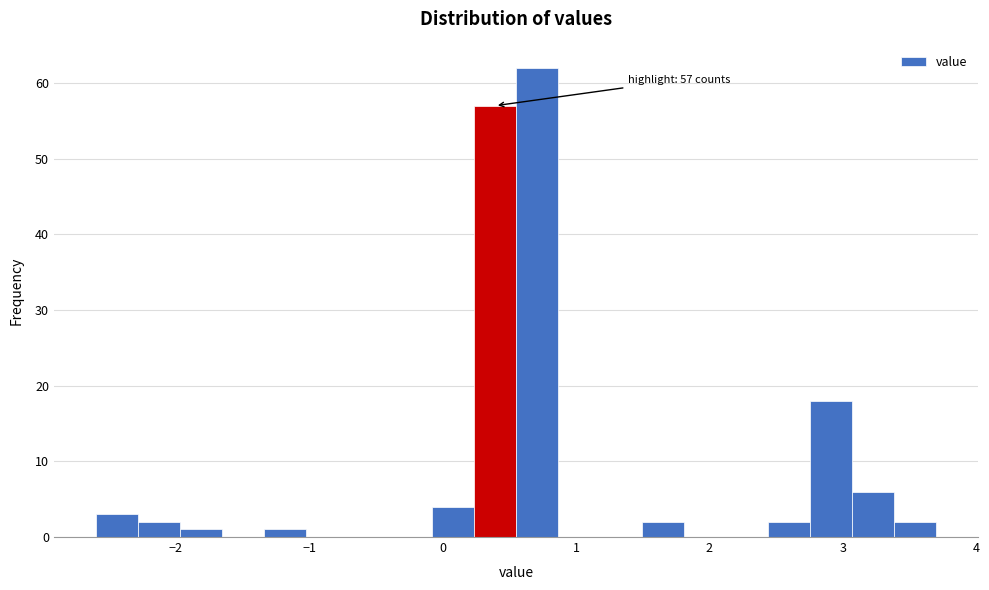

Read against the x-axis, roughly where is the centre of the tallest bar?

0.7